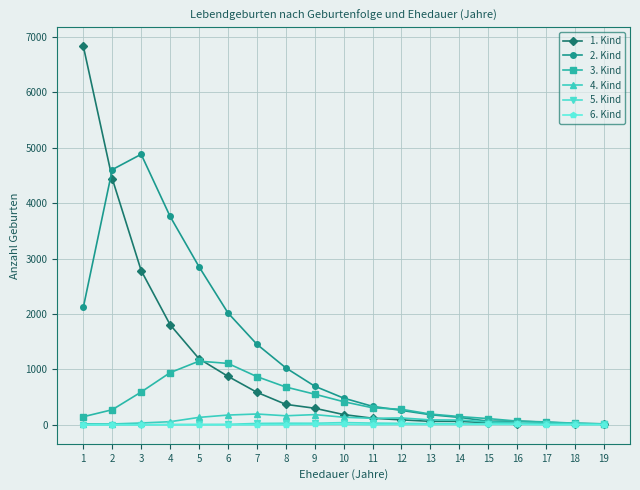

Does the chart have visible grid lines?

Yes